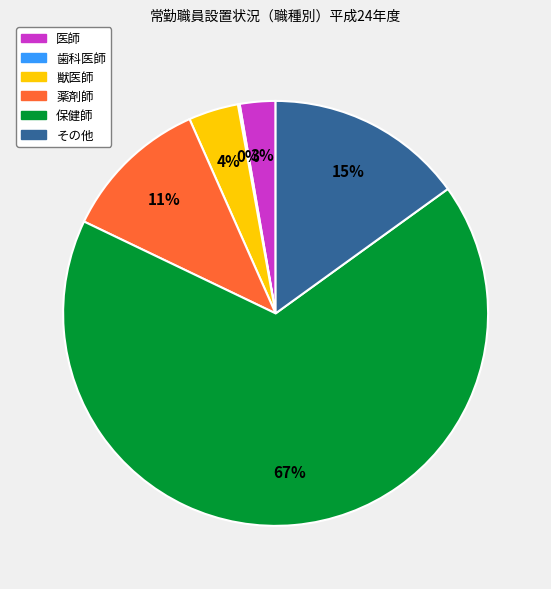

To the nearest percent, what is the combined percentage of その他 and 医師?

18%